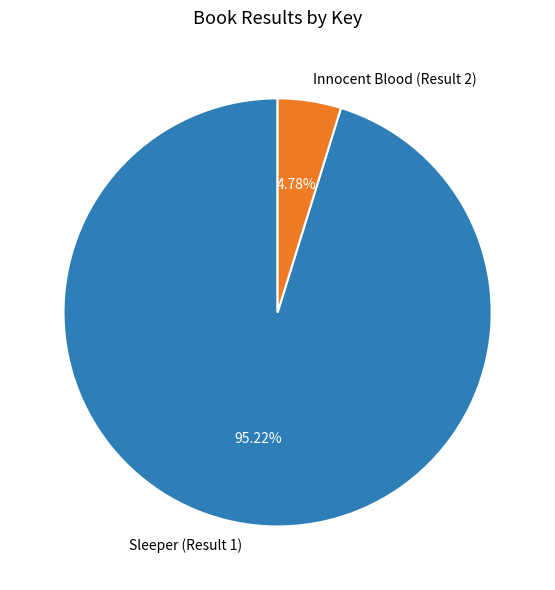

What percentage is the Innocent Blood (Result 2) slice, to the nearest percent?

5%